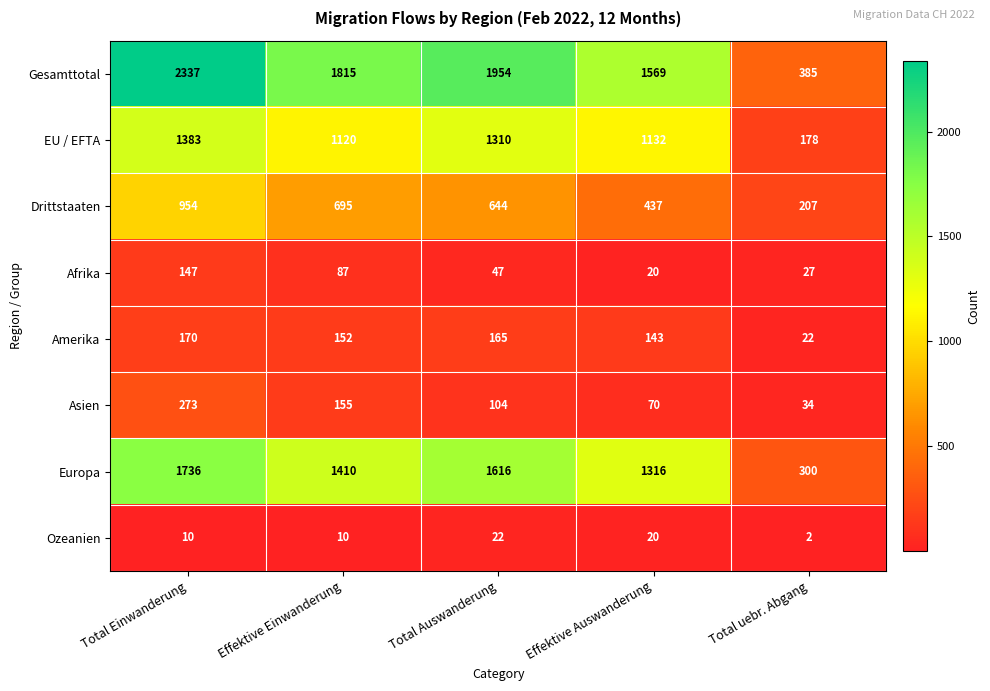

Which series has the widest spread of values?

Gesamttotal